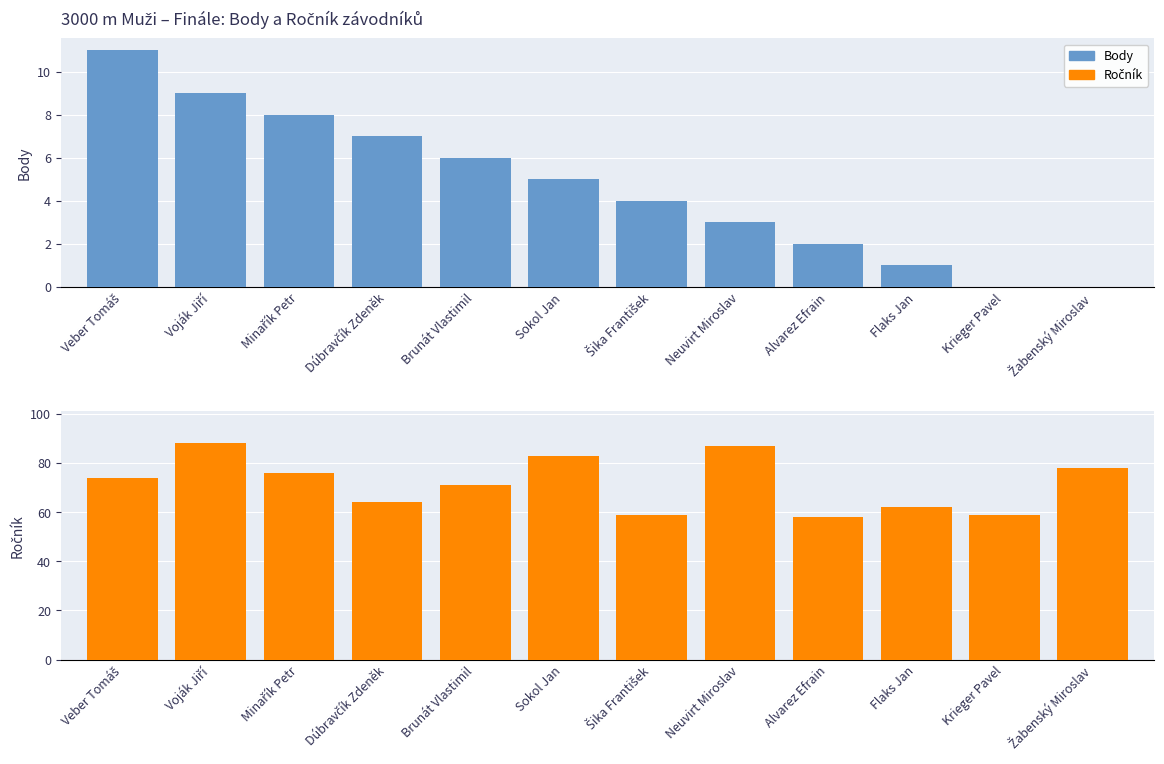

What is the value of the Body bar at the 10th from the left?

1